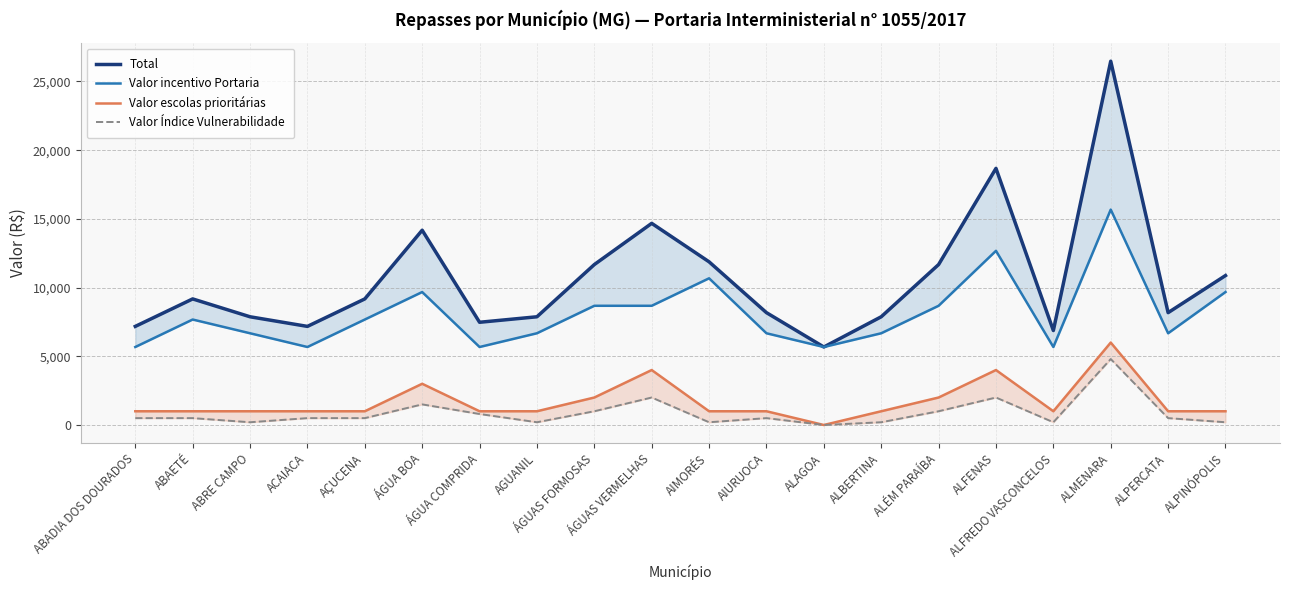

What is the greatest value displayed?

26476